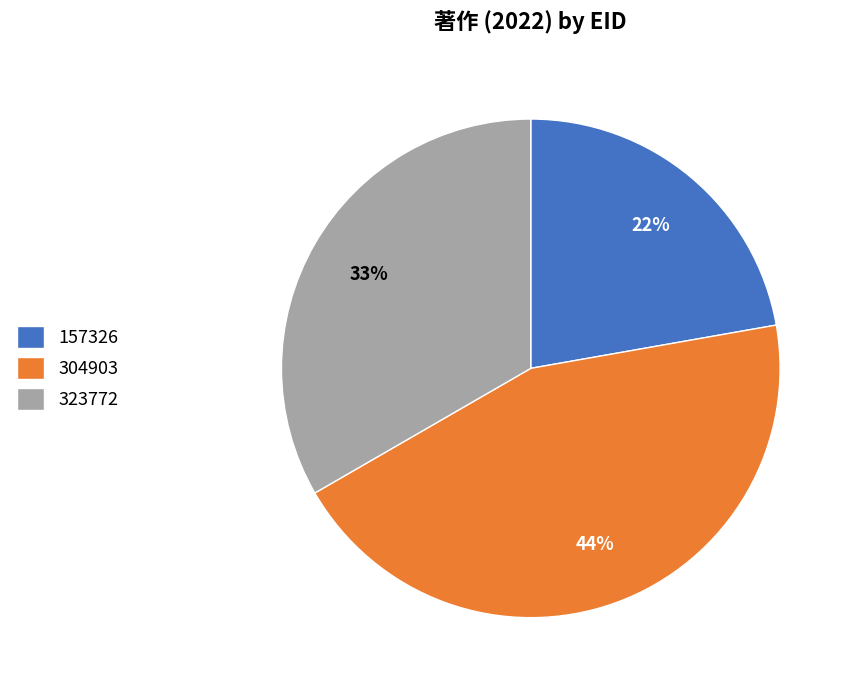

Count the number of slices in the pie.

3